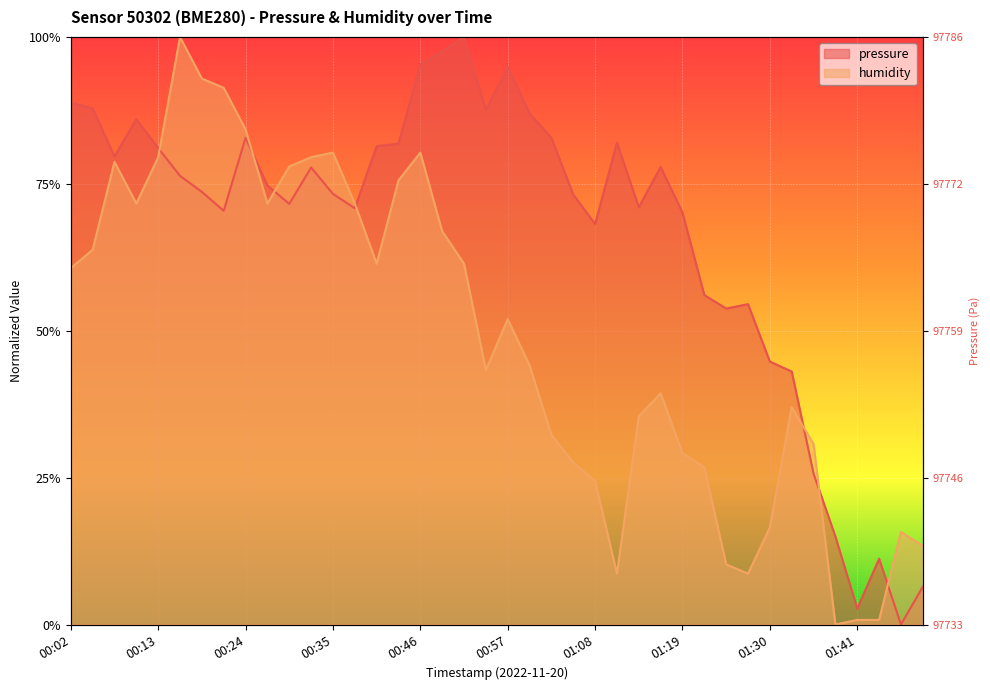

Where is pressure nearest to the value 0?

01:47